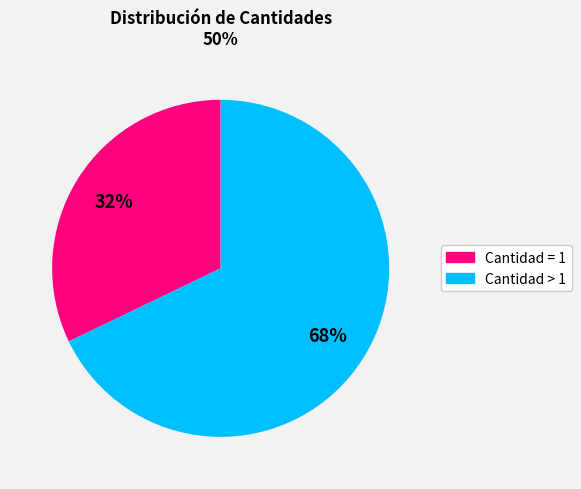

Does any single category account for the majority?

Yes